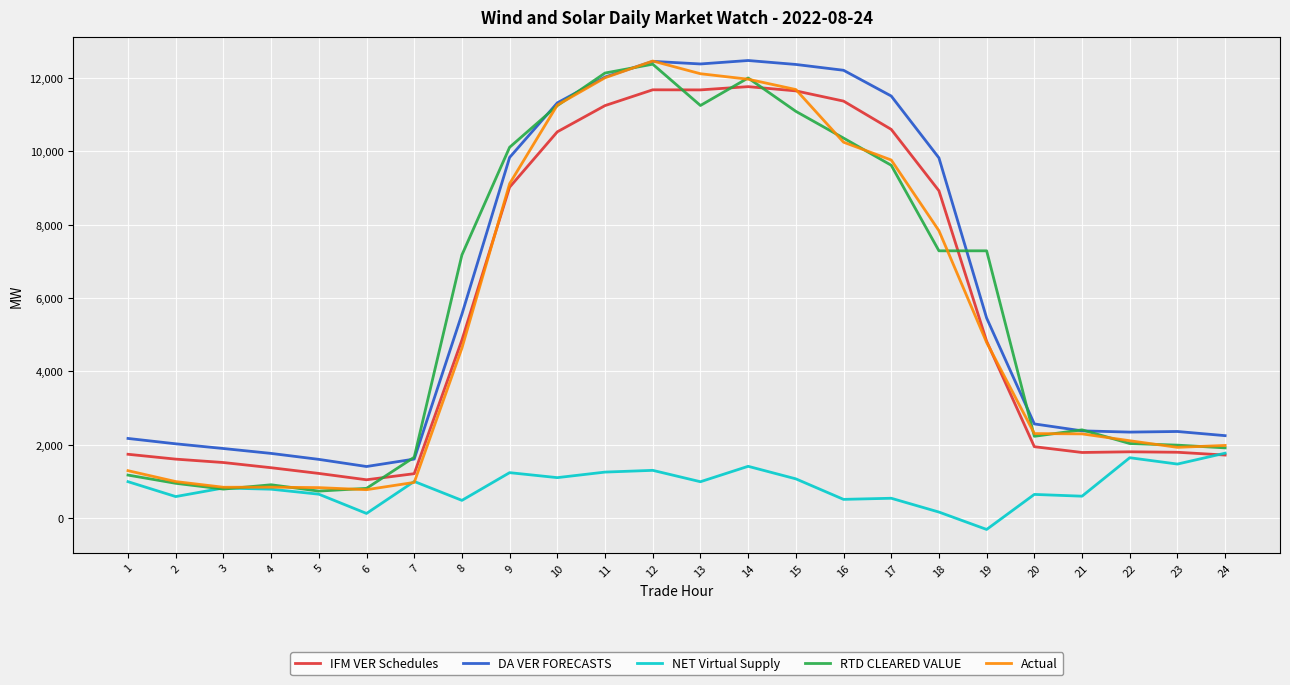

Where does the NET Virtual Supply series first go above 990?

1